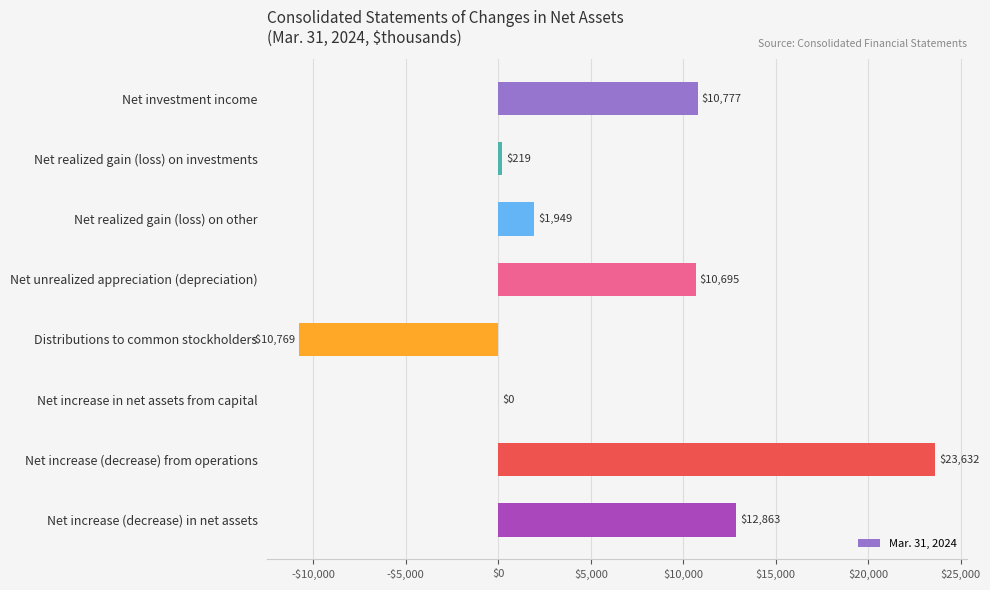

Are the bars horizontal?

Yes